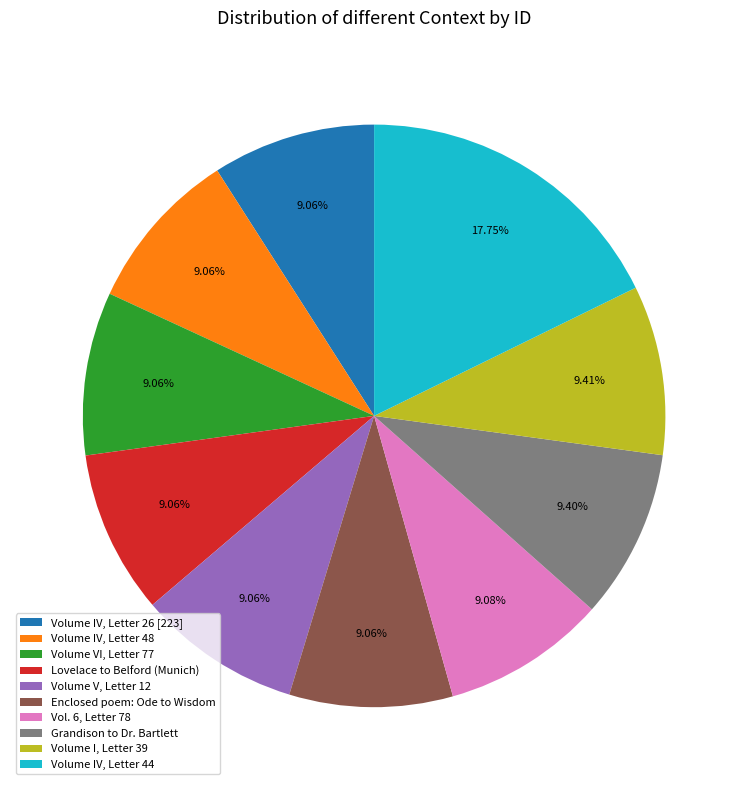

What percentage is the Vol. 6, Letter 78 slice, to the nearest percent?

9%